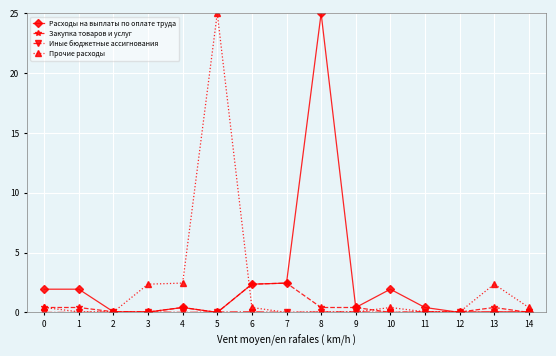

How many series are shown in this chart?

4